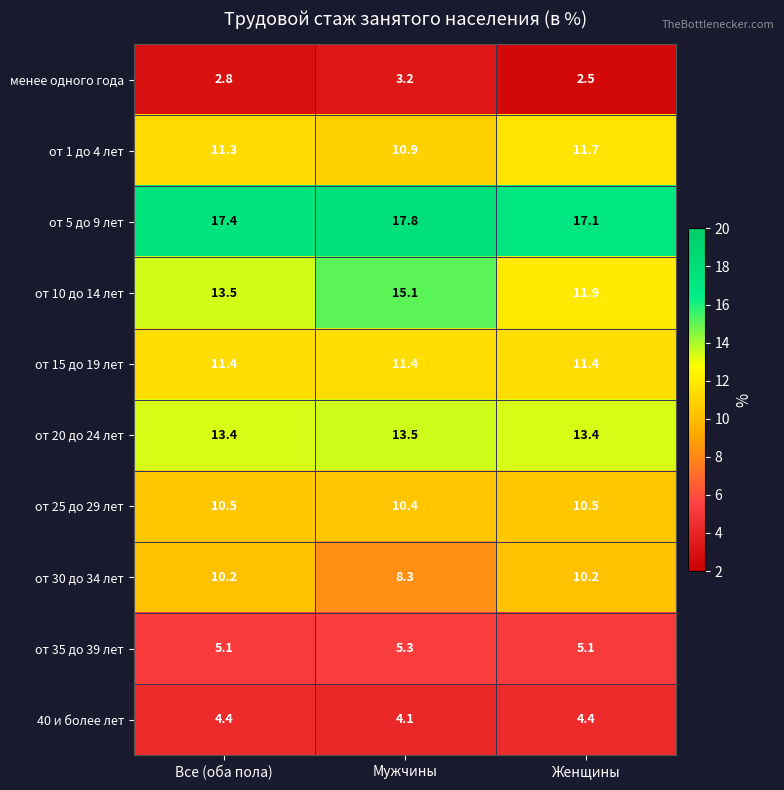

Reading right to left, list all the values displayed in this chart.

менее одного года: Женщины=2.5	Мужчины=3.2	Все (оба пола)=2.8
от 1 до 4 лет: Женщины=11.7	Мужчины=10.9	Все (оба пола)=11.3
от 5 до 9 лет: Женщины=17.1	Мужчины=17.8	Все (оба пола)=17.4
от 10 до 14 лет: Женщины=11.9	Мужчины=15.1	Все (оба пола)=13.5
от 15 до 19 лет: Женщины=11.4	Мужчины=11.4	Все (оба пола)=11.4
от 20 до 24 лет: Женщины=13.4	Мужчины=13.5	Все (оба пола)=13.4
от 25 до 29 лет: Женщины=10.5	Мужчины=10.4	Все (оба пола)=10.5
от 30 до 34 лет: Женщины=10.2	Мужчины=8.3	Все (оба пола)=10.2
от 35 до 39 лет: Женщины=5.1	Мужчины=5.3	Все (оба пола)=5.1
40 и более лет: Женщины=4.4	Мужчины=4.1	Все (оба пола)=4.4